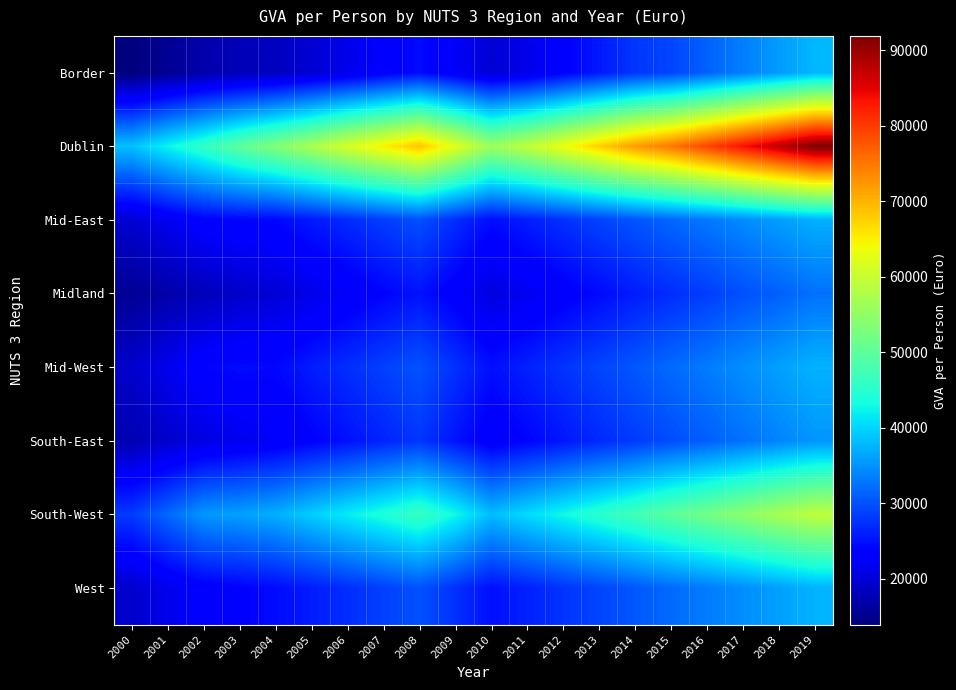

How many data points does each series have?

20